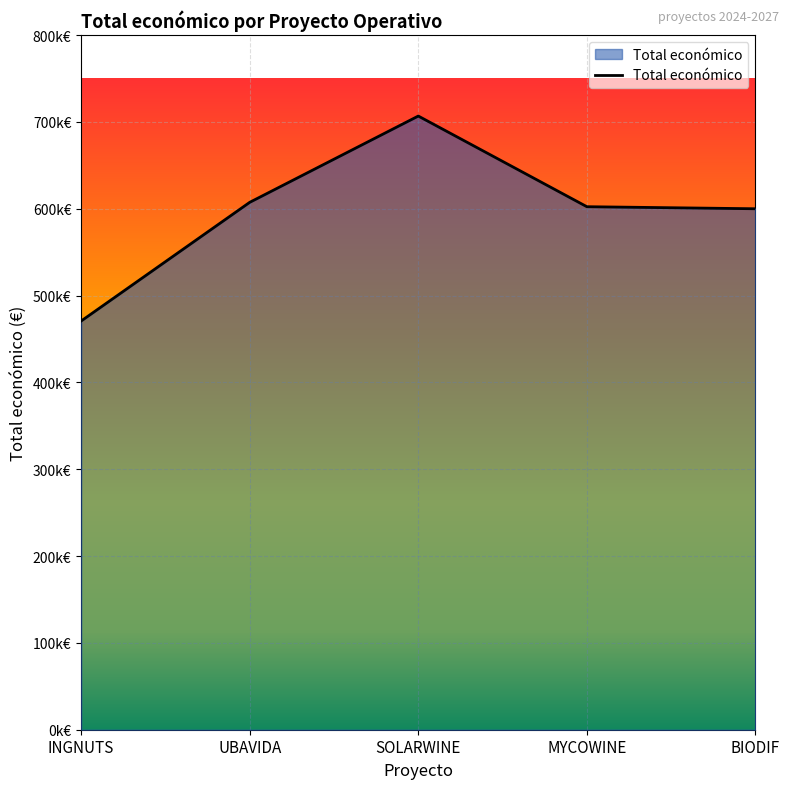

What position from the left is SOLARWINE?

3